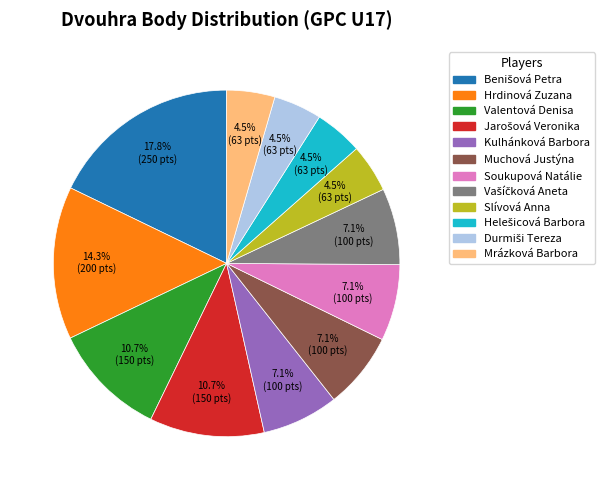

Between Hrdinová Zuzana and Kulhánková Barbora, which is larger?

Hrdinová Zuzana